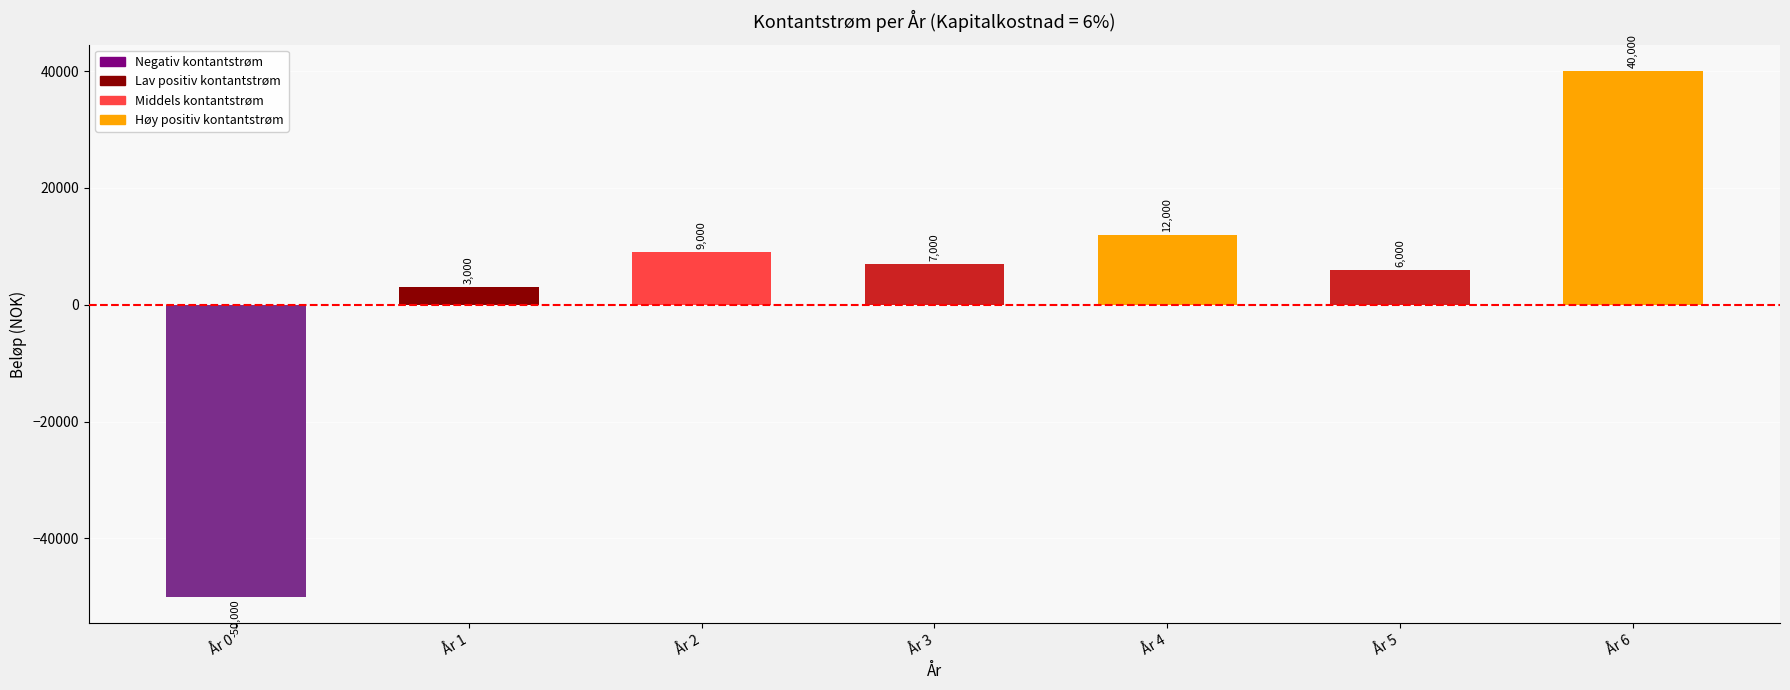

List the labels in order of value, smallest first.

År 0, År 1, År 5, År 3, År 2, År 4, År 6